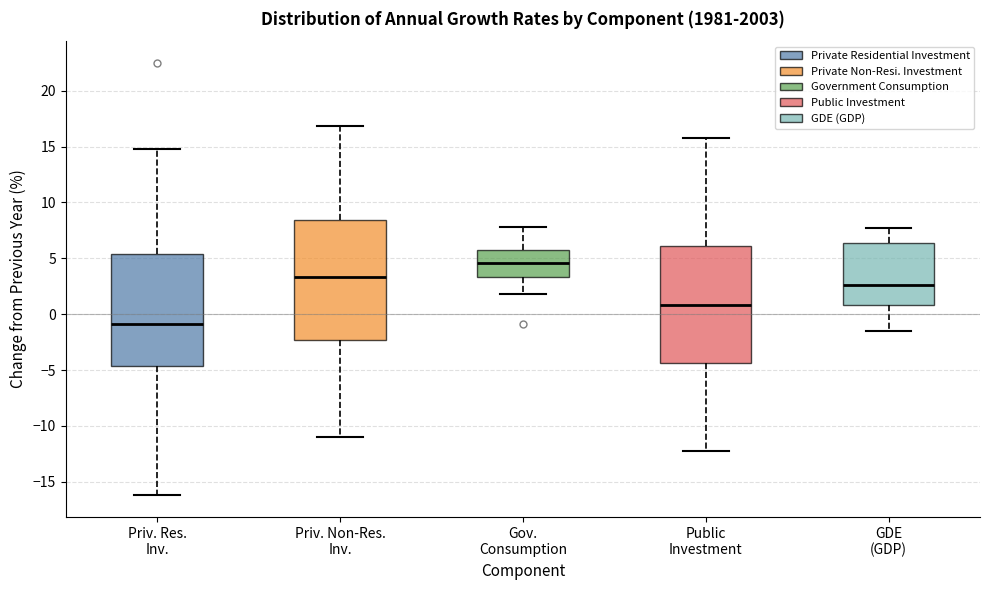

Which box has the lowest median line?

Priv. Res. Inv.